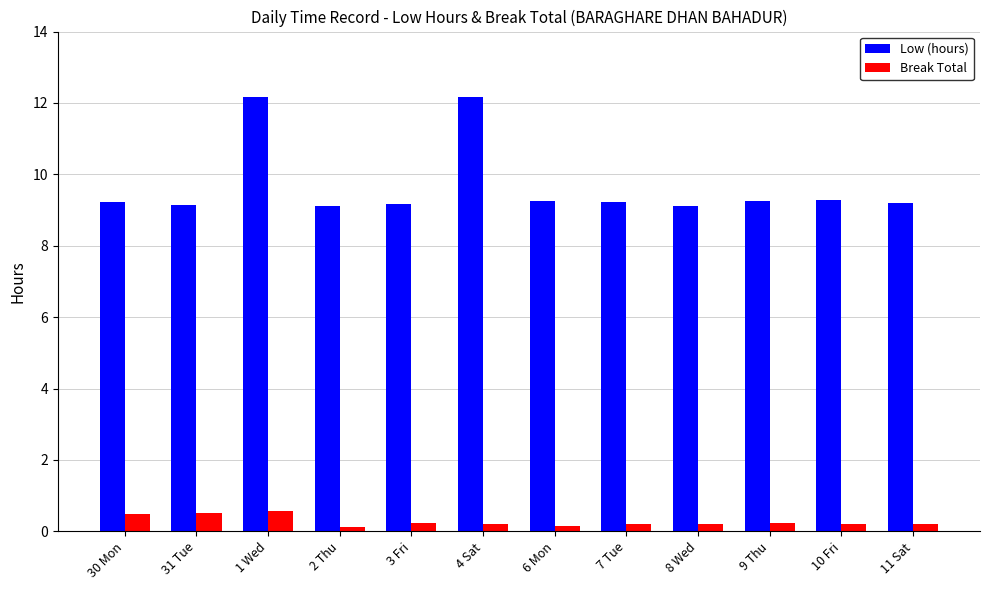

At 6 Mon, list the series in order from smallest to largest.

Break Total, Low (hours)